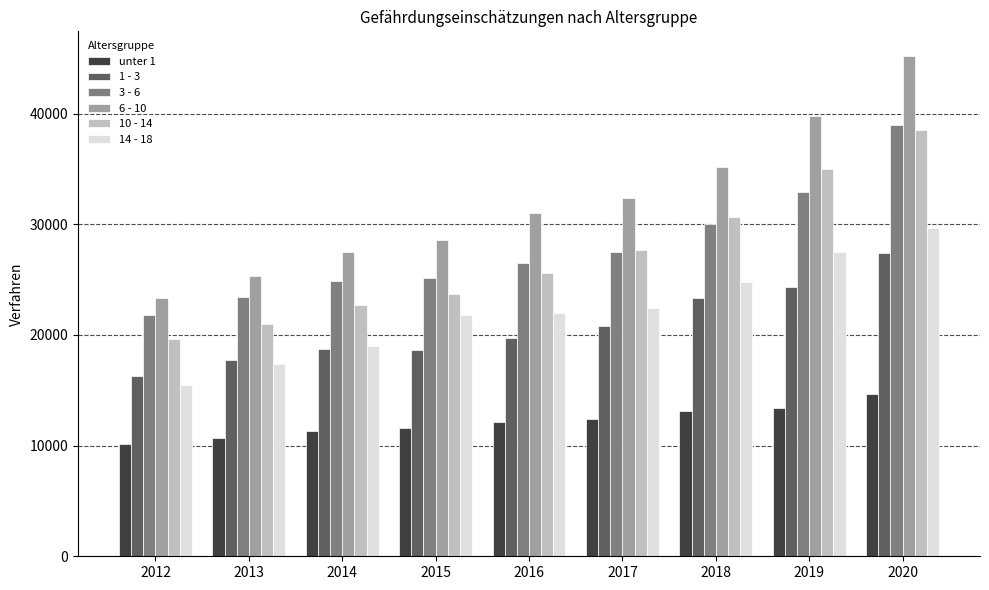

What is the total value across all series at 2020?

194475